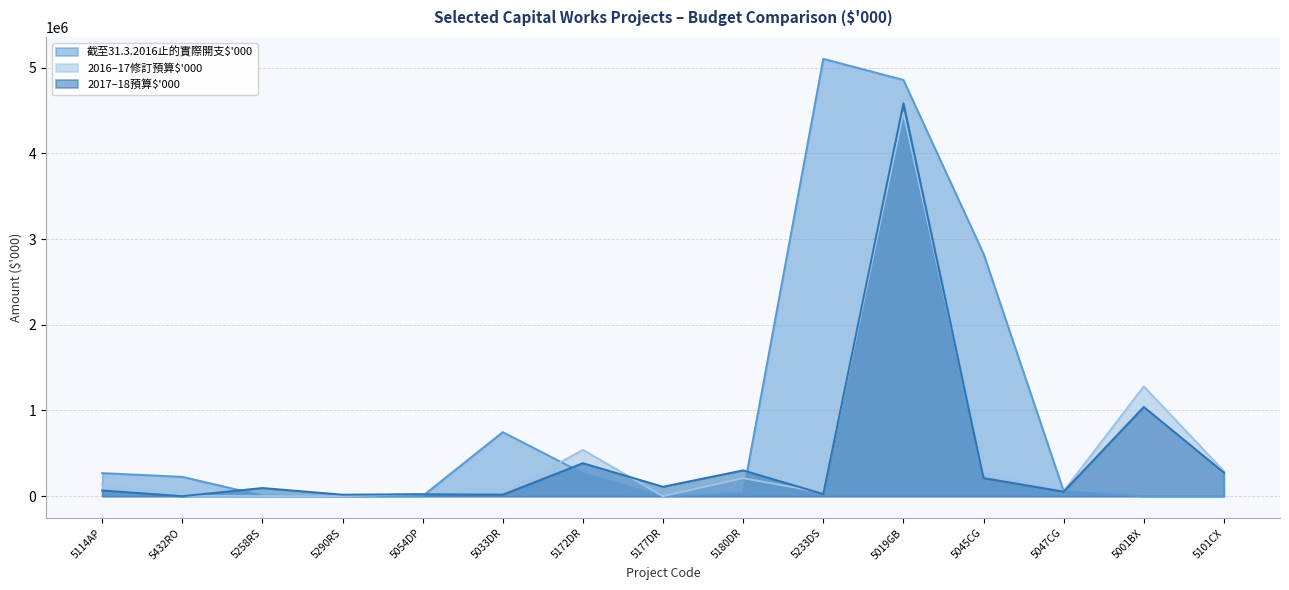

List the series in order of their peak value, lowest first.

2016–17修訂預算$'000, 2017–18預算$'000, 截至31.3.2016止的實際開支$'000